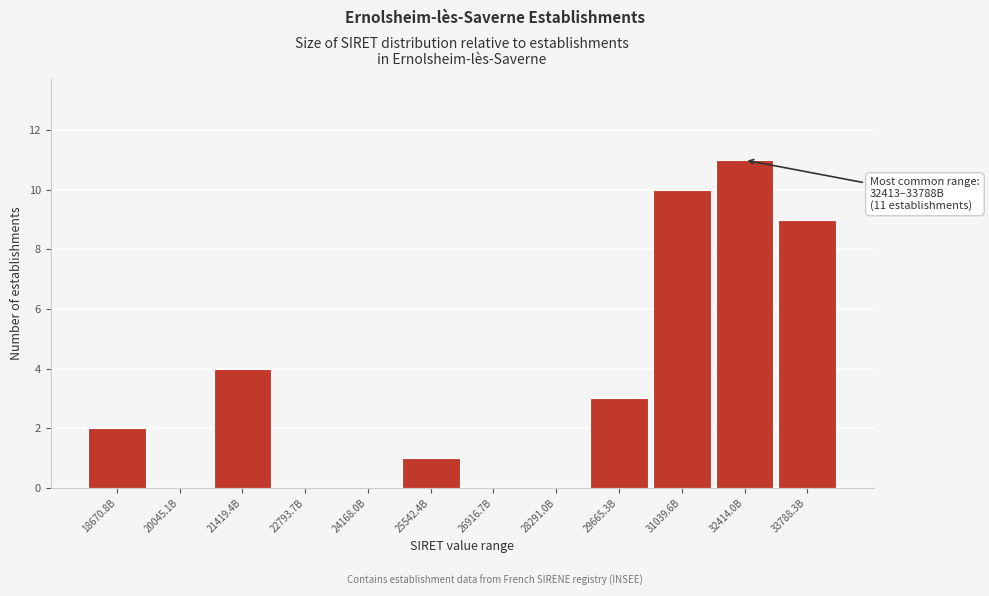

Reading right to left, extract all data points from this chart.

33788.3B=9	32414.0B=11	31039.6B=10	29665.3B=3	28291.0B=0	26916.7B=0	25542.4B=1	24168.0B=0	22793.7B=0	21419.4B=4	20045.1B=0	18670.8B=2